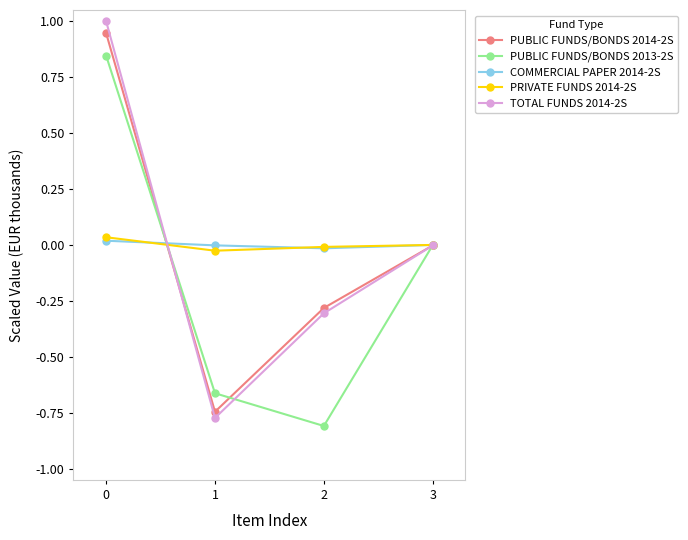

Which series has the widest spread of values?

TOTAL FUNDS 2014-2S